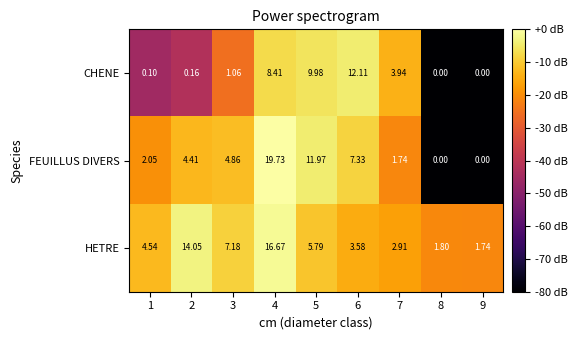

List the series in order of their overall mean, lowest first.

CHENE, FEUILLUS DIVERS, HETRE